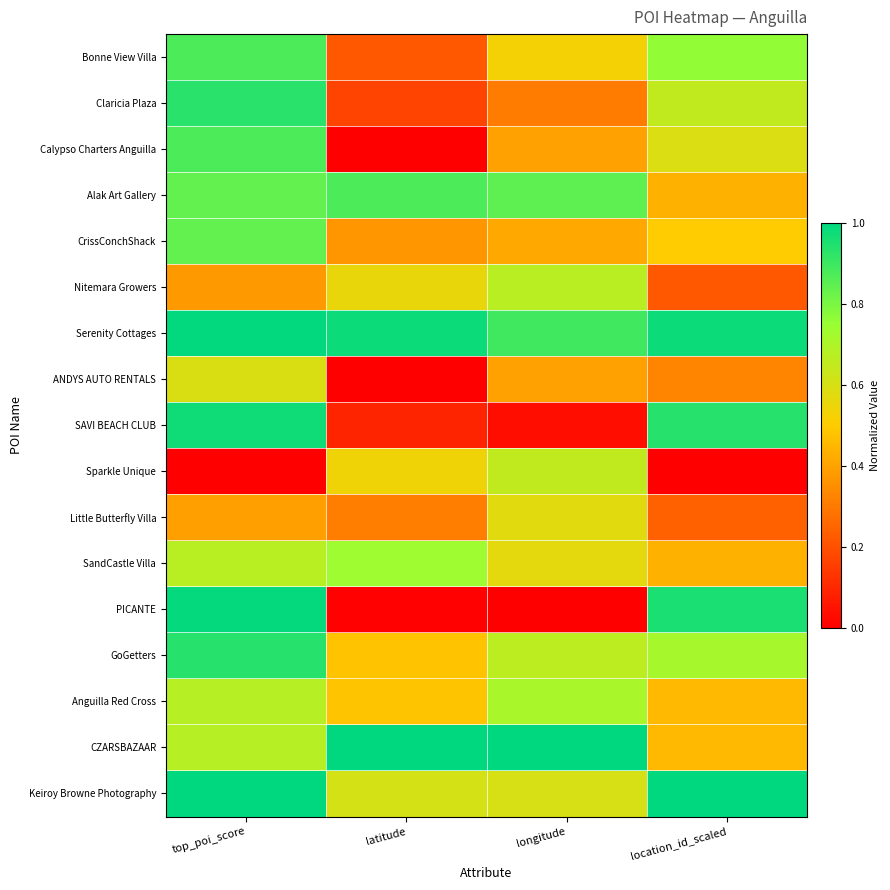

At how many categories does at least one series exceed 0?

4